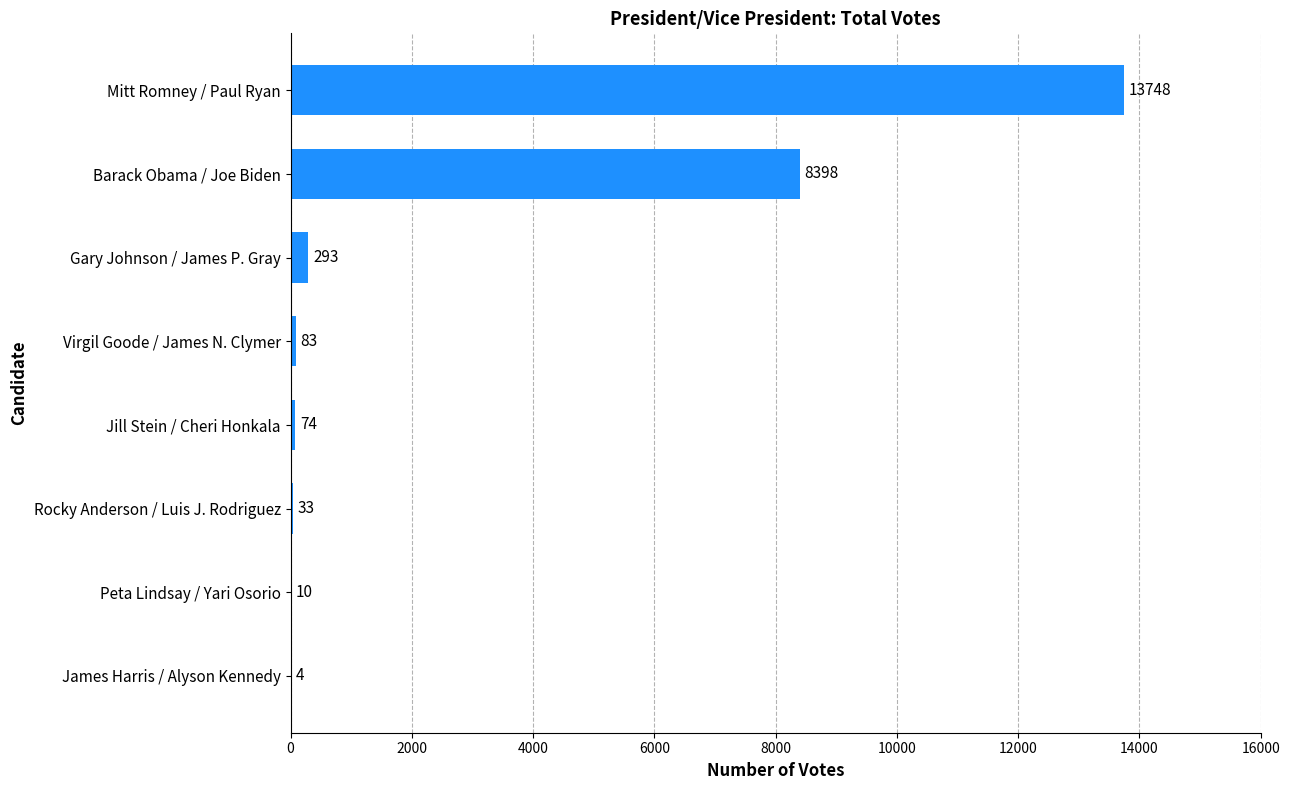

Which category has the highest value across all series?

Mitt Romney / Paul Ryan